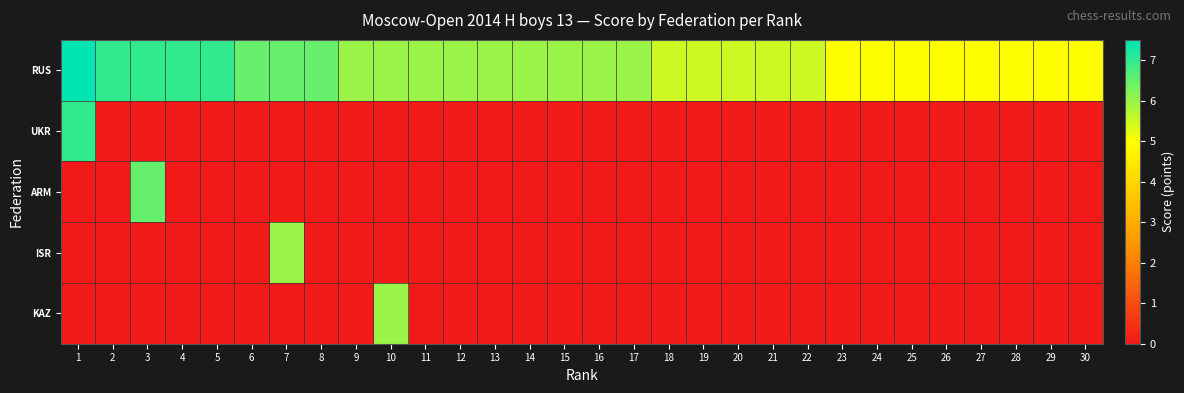

What is the maximum value shown in the chart?

7.5